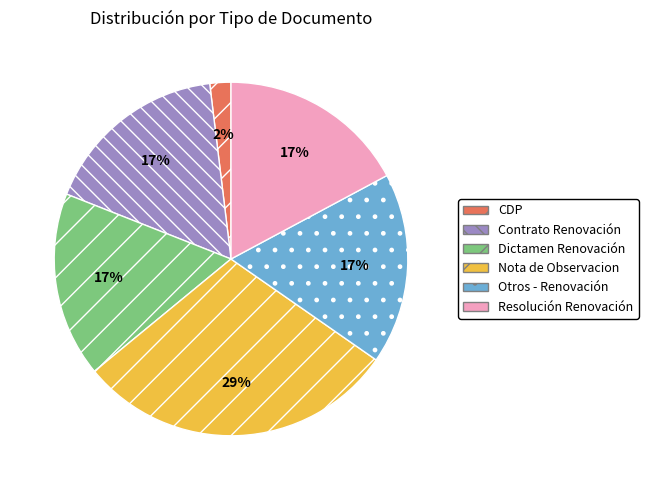

Is the sum of Dictamen Renovación and Otros - Renovación greater than half?

No